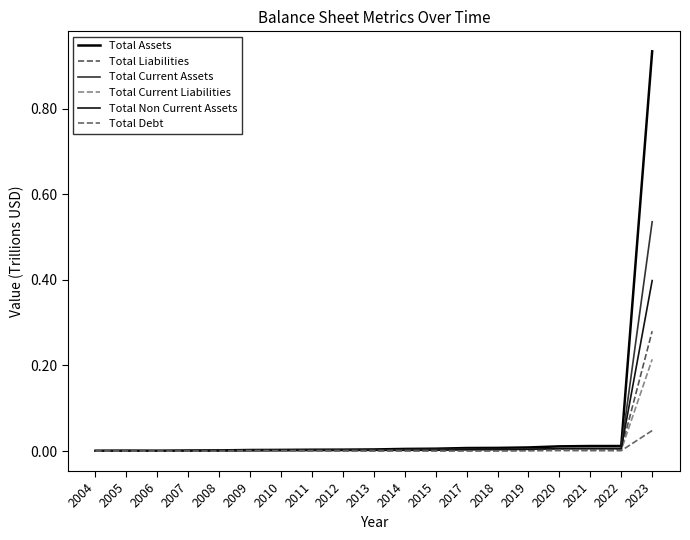

Is it true that Total Debt equals 0.0 at 2018?

True